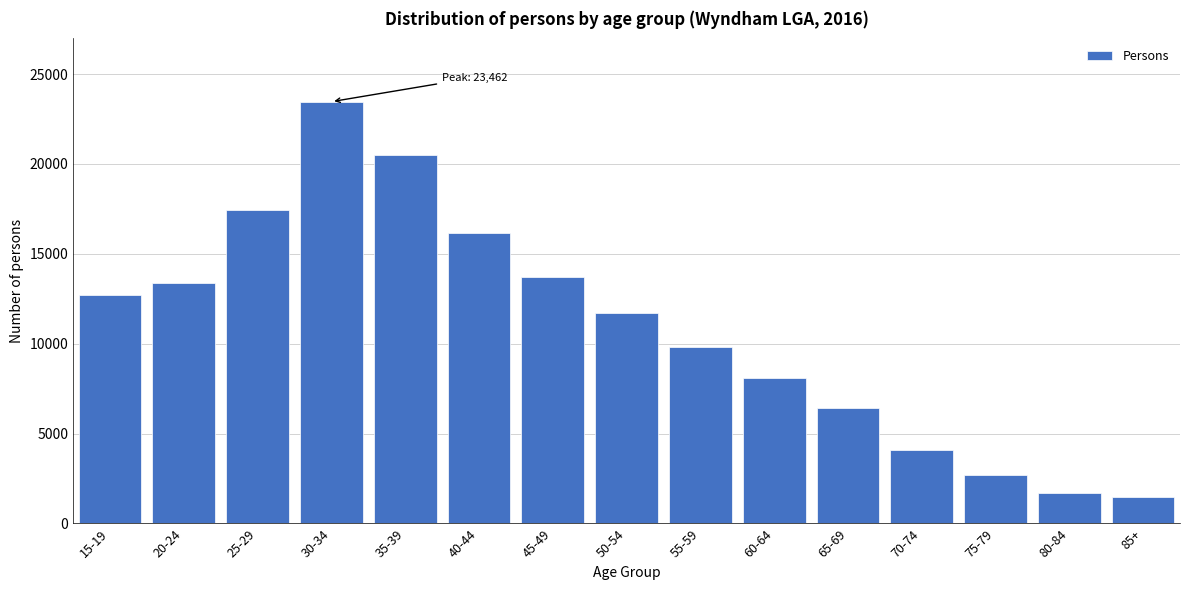

Reading left to right, extract all data points from this chart.

12735	13376	17427	23462	20486	16134	13723	11700	9842	8084	6444	4067	2716	1671	1451